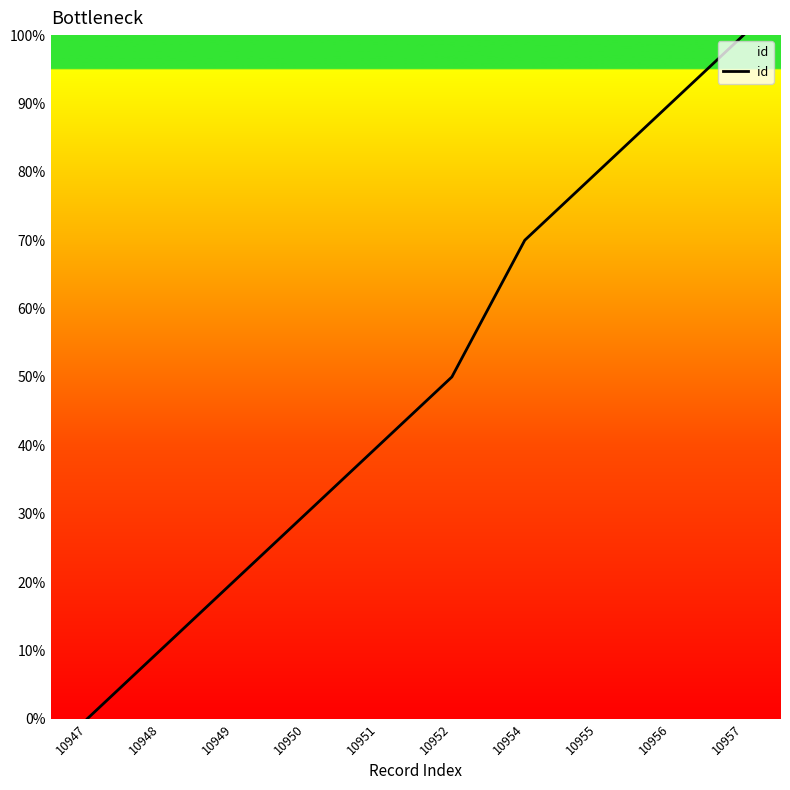

The value at 10947 is 0. True or false?

True